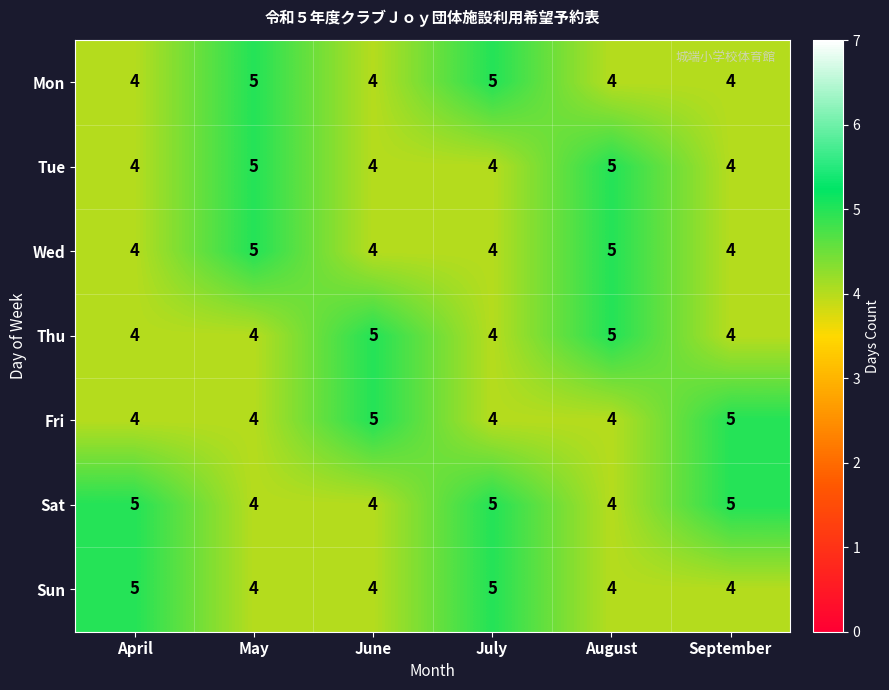

Count the number of data series in this chart.

7